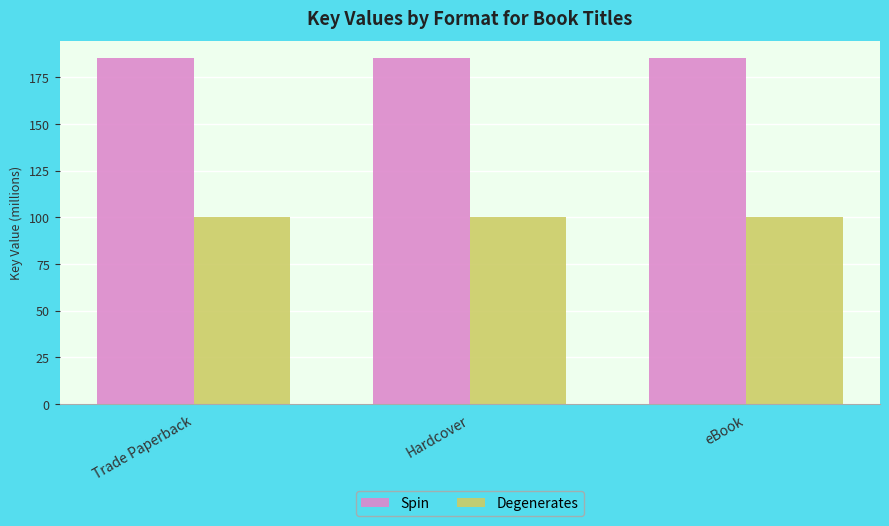

What is the maximum value for Degenerates?

100.4